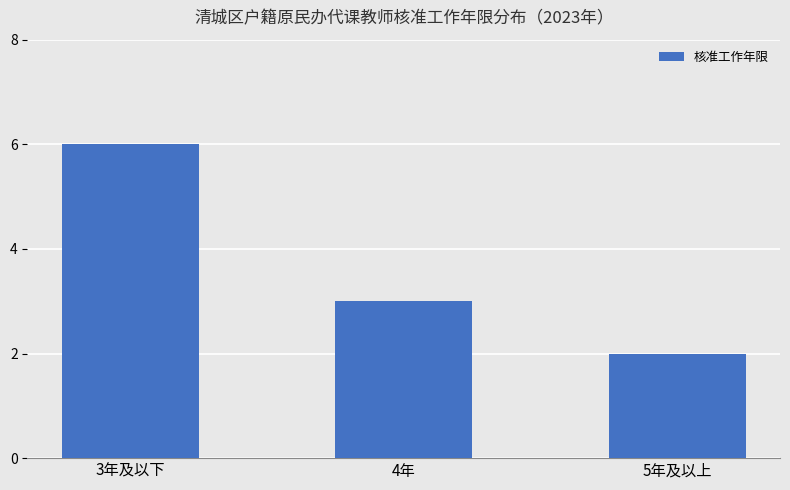

What is the greatest value displayed?

6